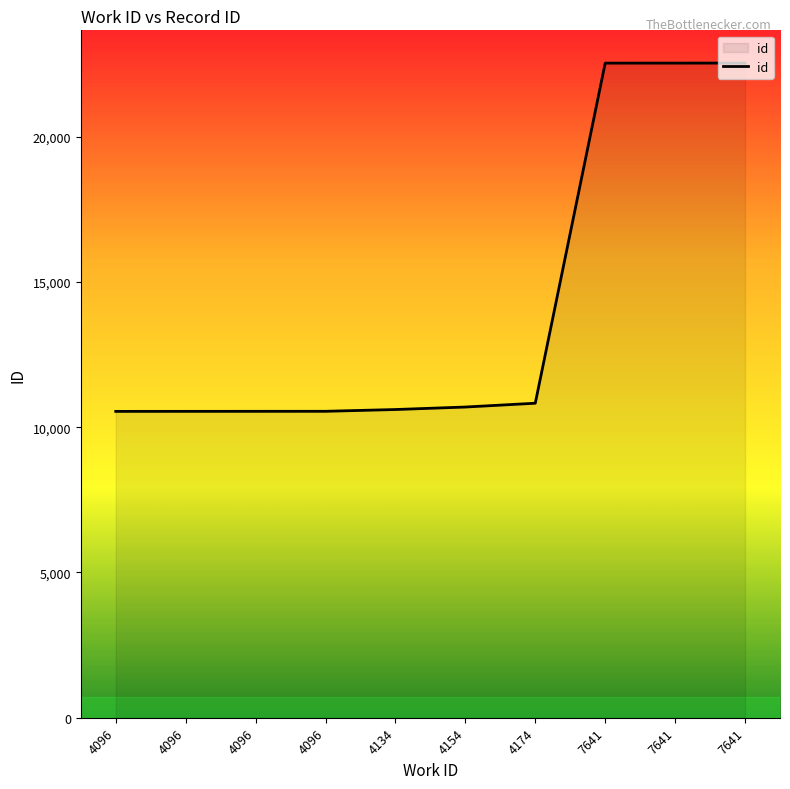

How many lines are shown in the chart?

1